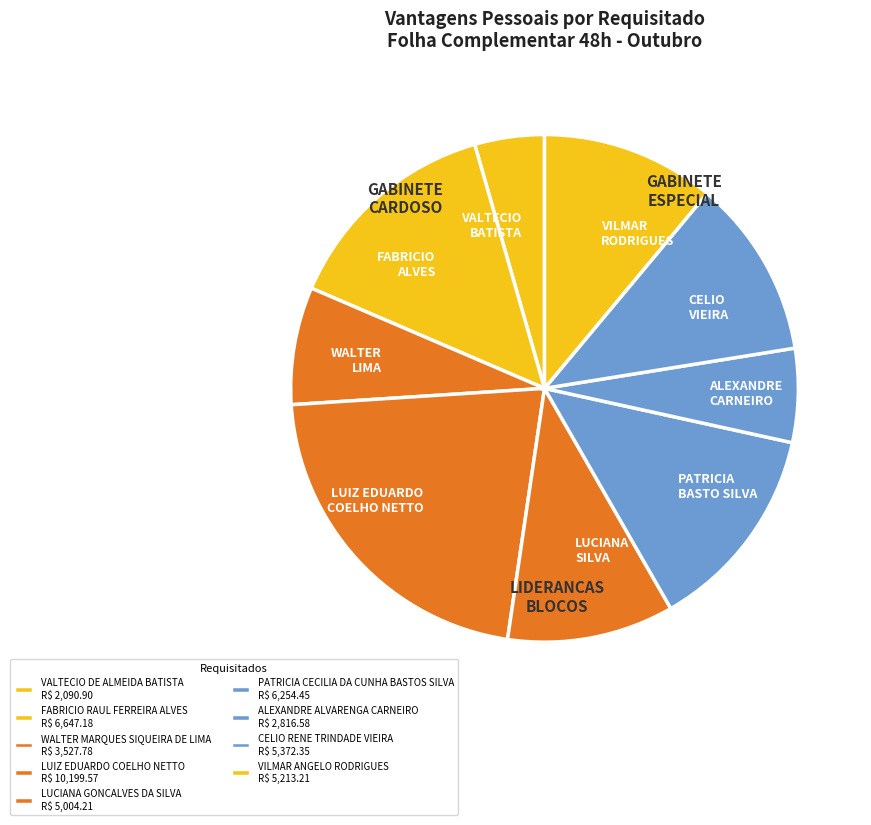

Combined, do ALEXANDRE CARNEIRO and LUCIANA SILVA account for over 50%?

No